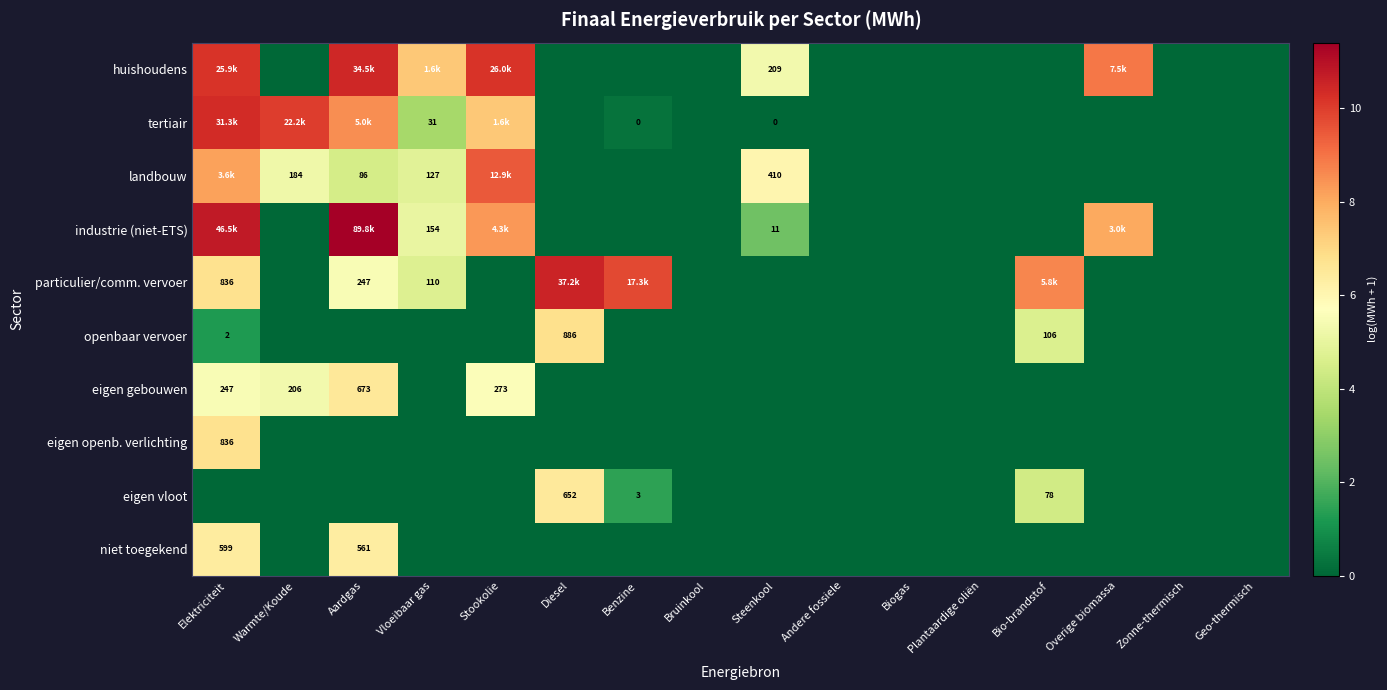

What is the sum of all landbouw values?

38.2